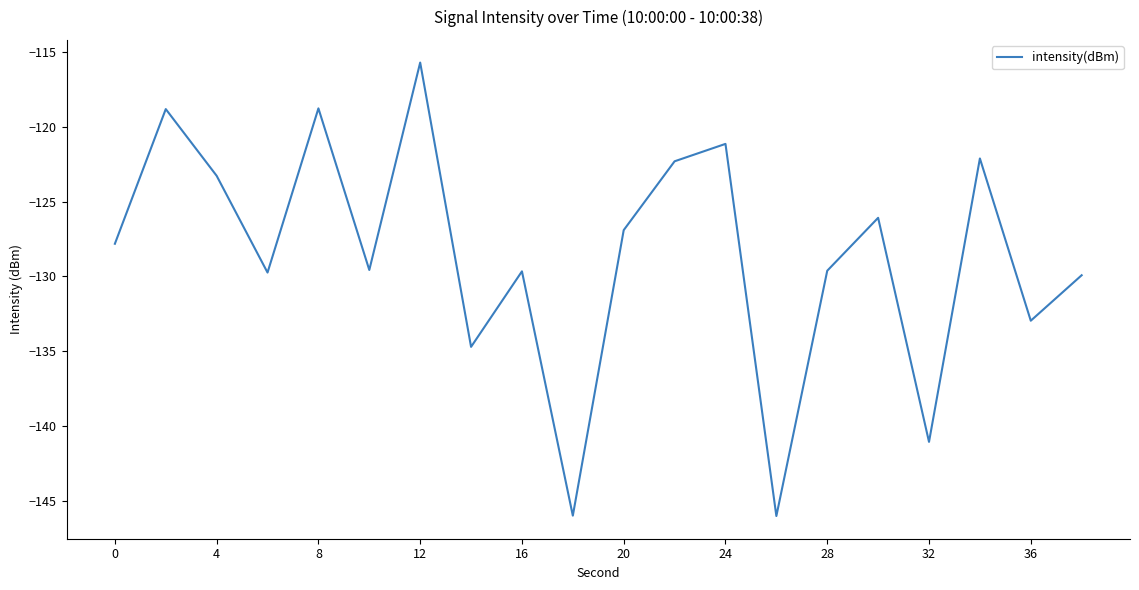

What is the maximum value shown in the chart?

-115.7